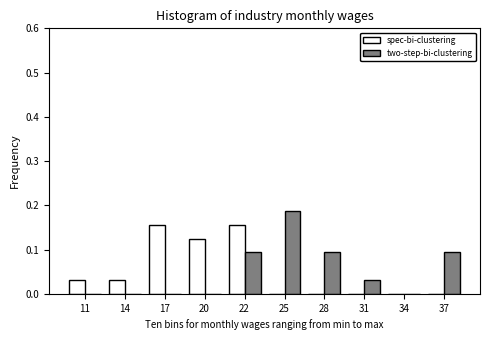

Is it true that two-step-bi-clustering equals 0.0 at 20?

True